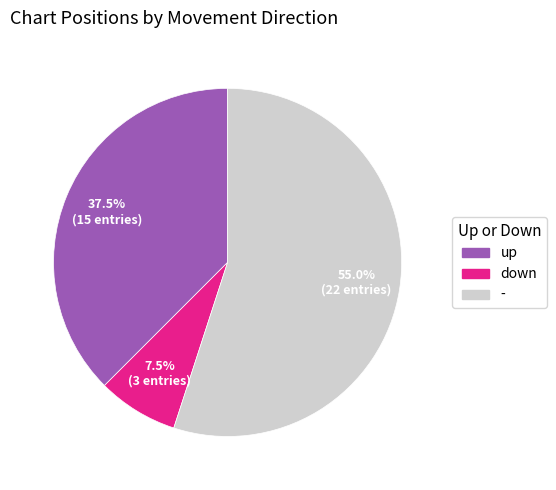

The up slice represents 31% of the pie. True or false?

False